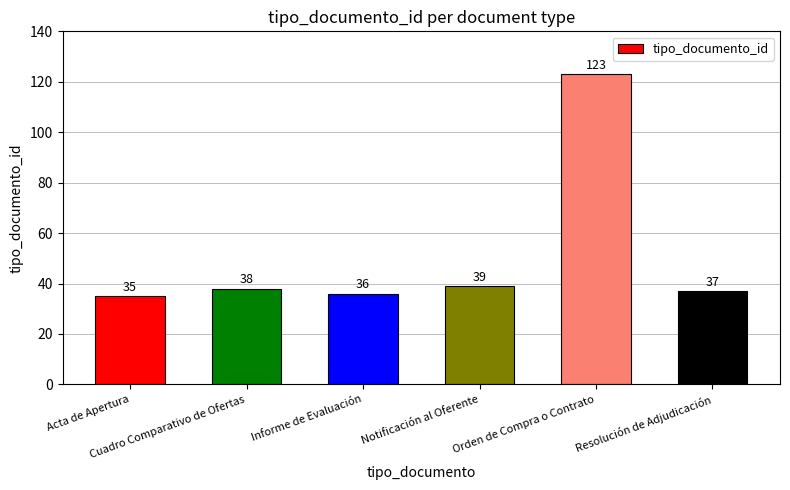

True or false: the data shows 35 at Acta de Apertura.

True